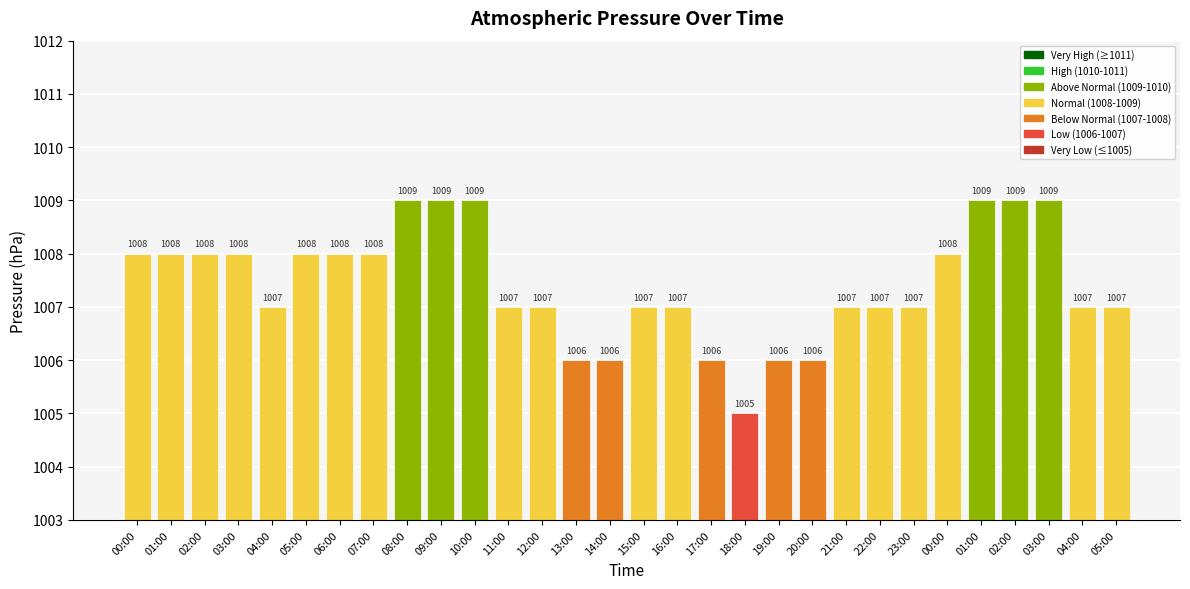

Which has a higher value, 14:00 or 06:00?

06:00